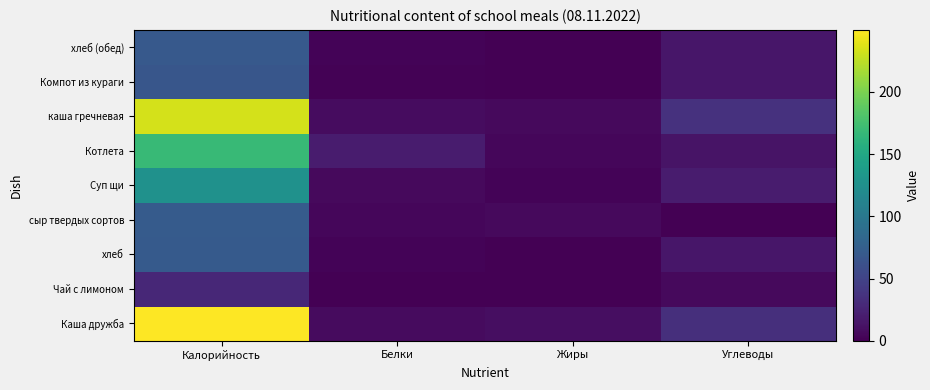

Reading right to left, extract all data points from this chart.

Каша дружба: Углеводы=34.1	Жиры=9.3	Белки=7.2	Калорийность=249.9
Чай с лимоном: Углеводы=6.6	Жиры=0.1	Белки=0.2	Калорийность=27.9
хлеб: Углеводы=14.8	Жиры=0.2	Белки=2.3	Калорийность=70.3
сыр твердых сортов: Углеводы=0.0	Жиры=5.9	Белки=4.6	Калорийность=71.7
Суп щи: Углеводы=19.4	Жиры=2.7	Белки=6.0	Калорийность=126.1
Котлета: Углеводы=13.4	Жиры=4.3	Белки=19.1	Калорийность=168.6
каша гречневая: Углеводы=35.9	Жиры=6.3	Белки=8.2	Калорийность=233.7
Компот из кураги: Углеводы=15.6	Жиры=0.1	Белки=1.0	Калорийность=66.9
хлеб (обед): Углеводы=15.0	Жиры=0.0	Белки=2.0	Калорийность=70.0